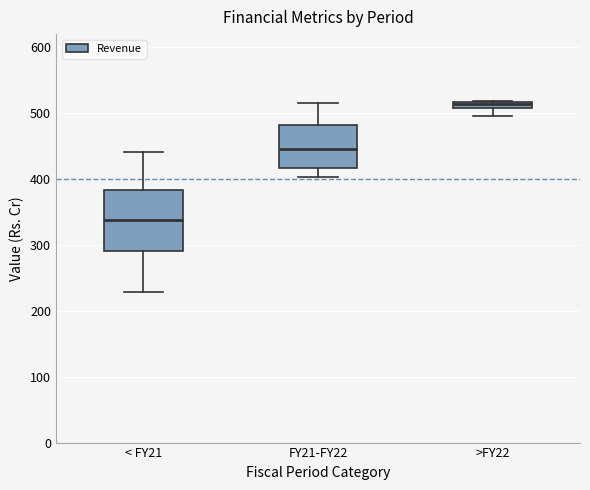

Where is the lower edge of the box for FY21-FY22 on the y-axis? The values are not printed on the chart, so give them approximately, as read against the axis.

420